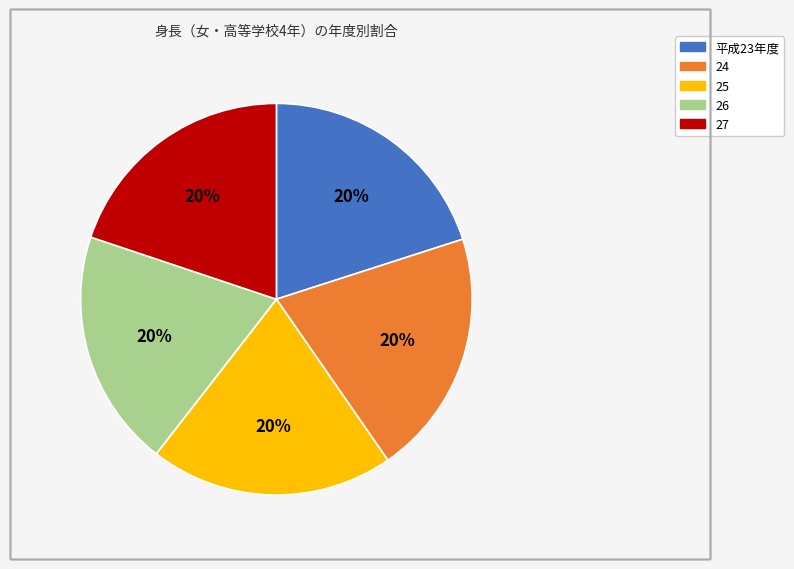

What is the ratio of the value at 27 to the value at 平成23年度?

1.0